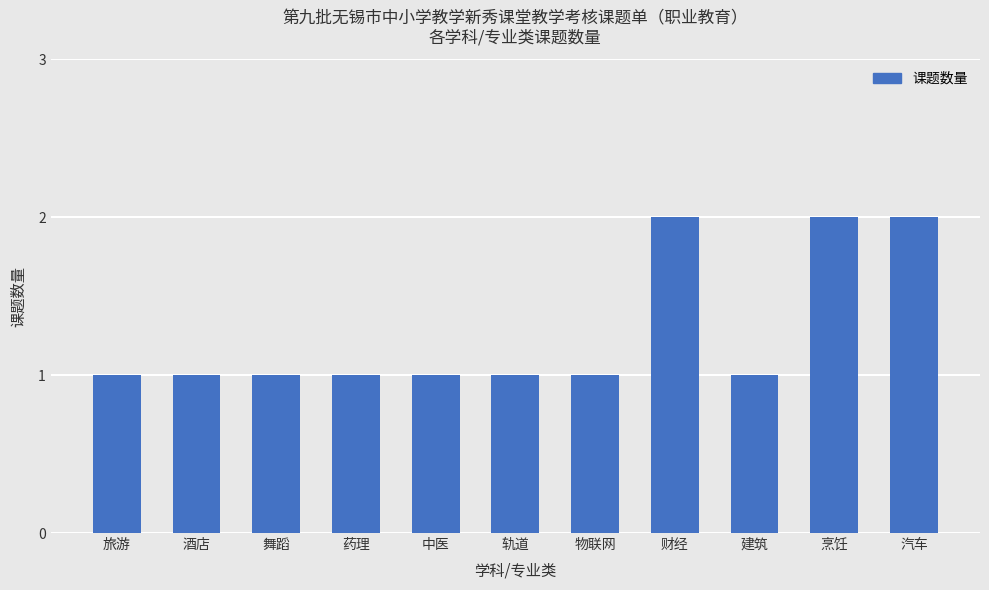

The chart shows a value of 2 at 中医. True or false?

False